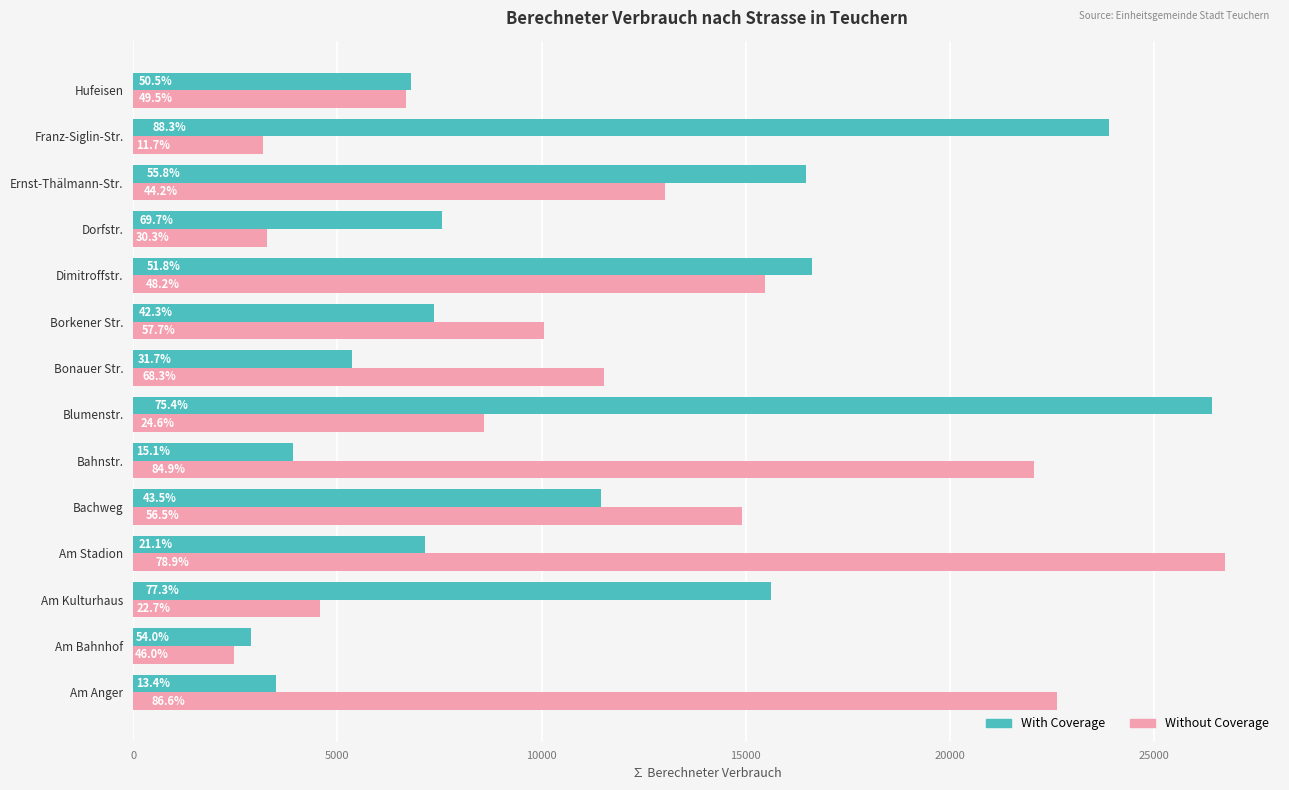

What is the sum of all With Coverage values?

155036